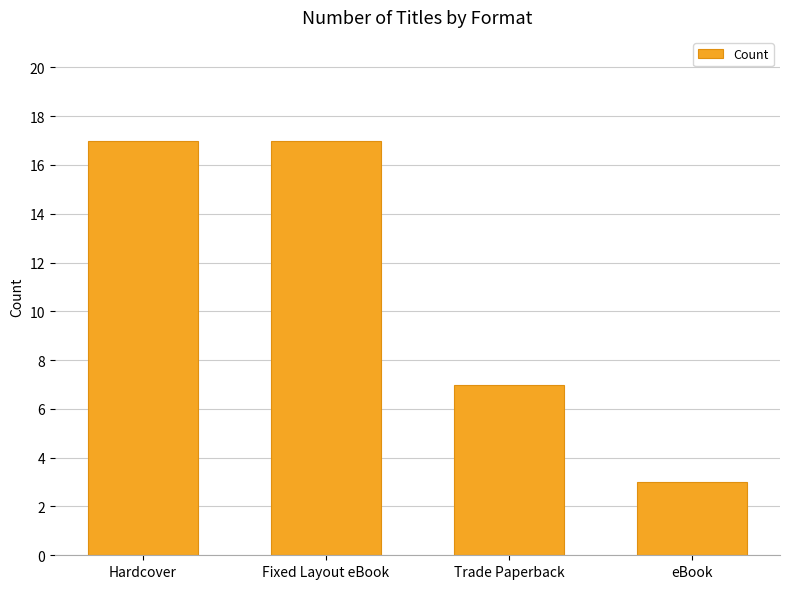

How many distinct data groups are displayed?

1